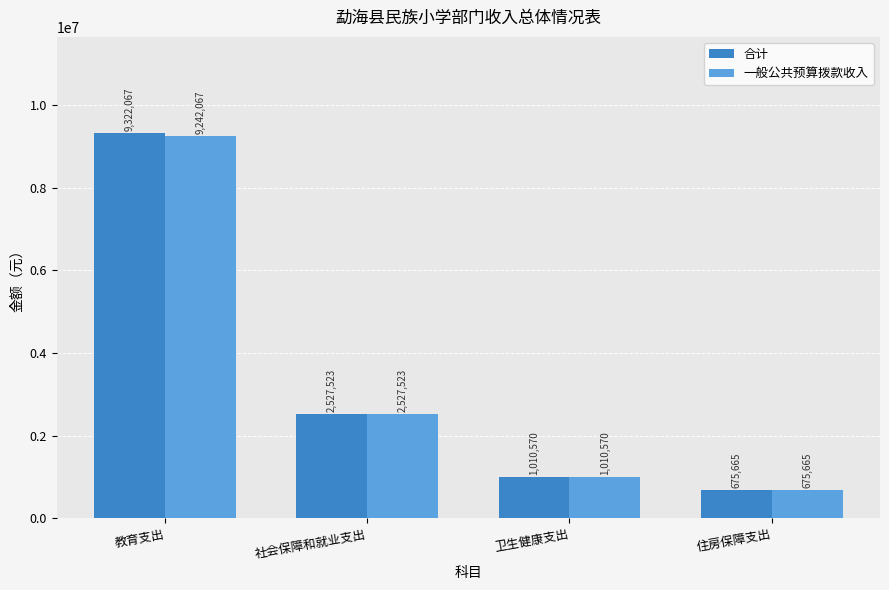

Which series has the widest spread of values?

合计